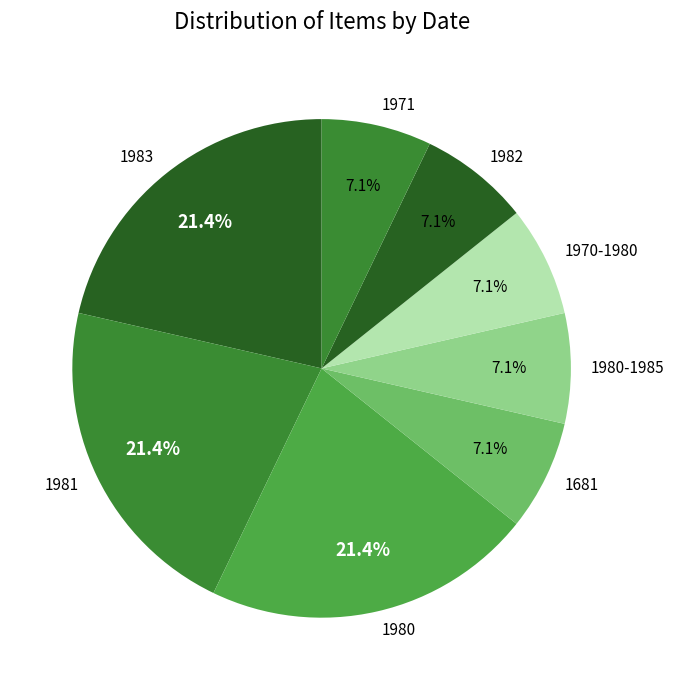

Combined, what portion of the pie is 1980 and 1971?

28.6%